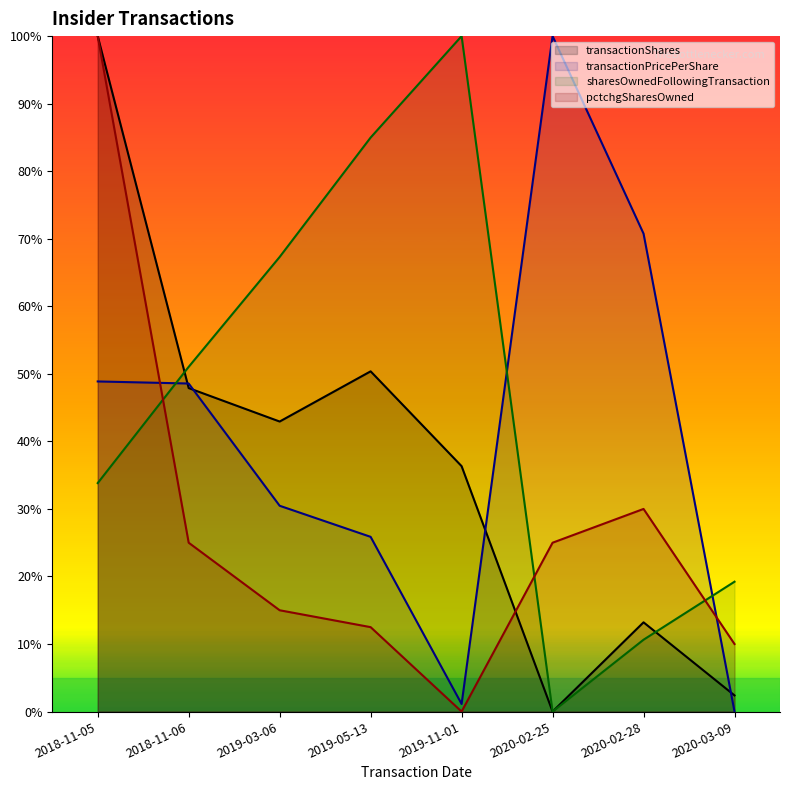

True or false: transactionPricePerShare and transactionShares intersect in this chart.

True